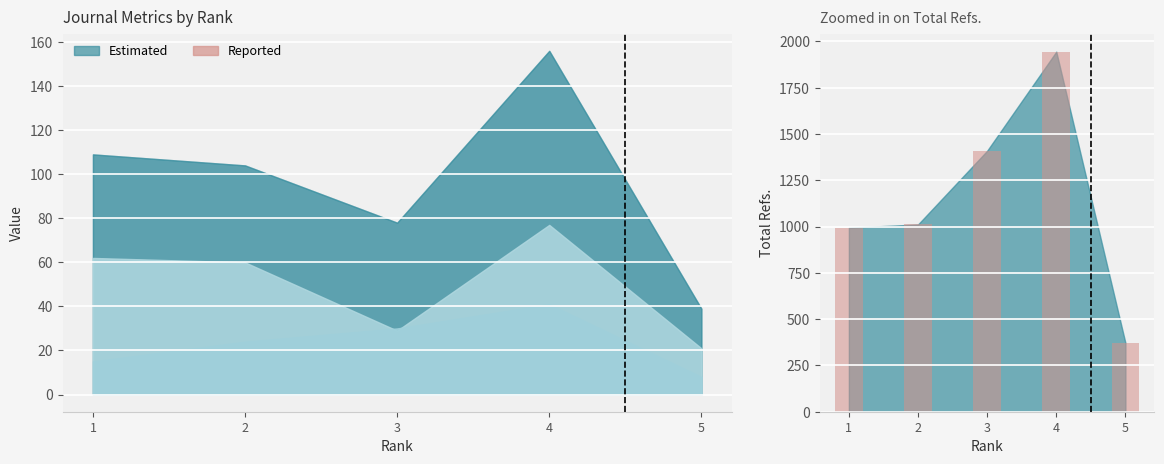

Where does the data first go above 1011?

3